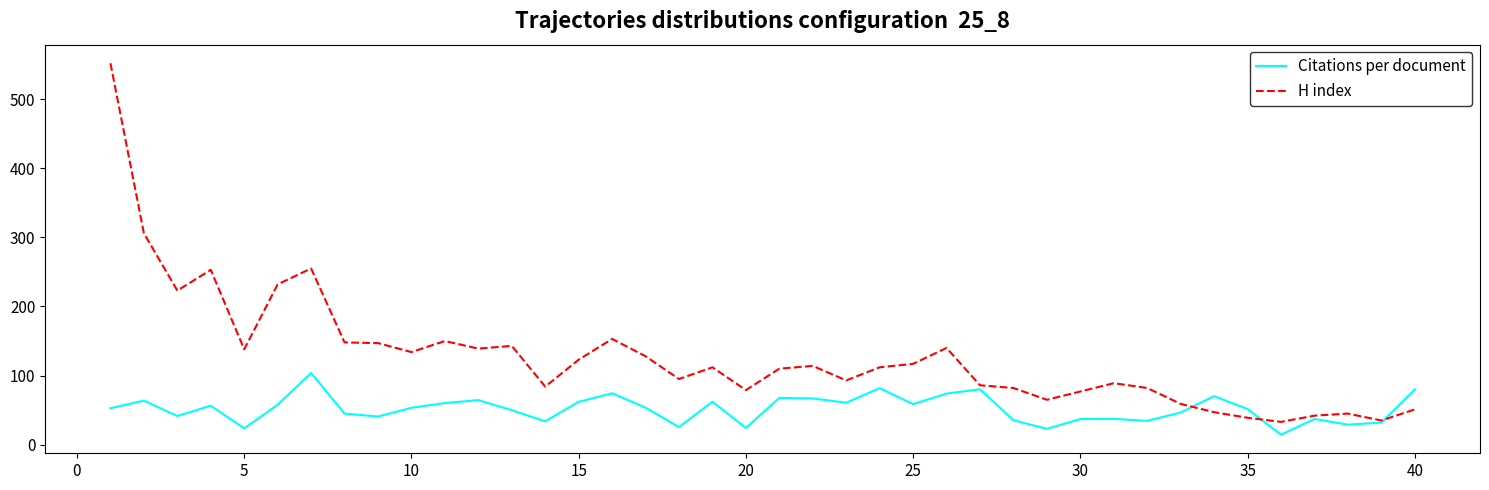

At how many categories does at least one series exceed 288?

2